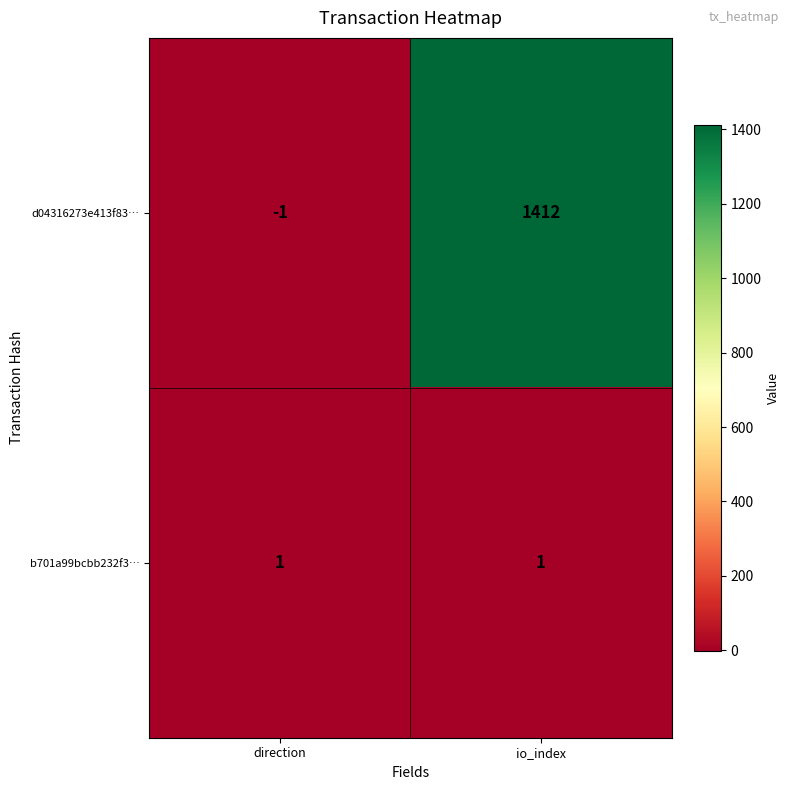

Which series has the largest range (max minus min)?

d04316273e413f83…